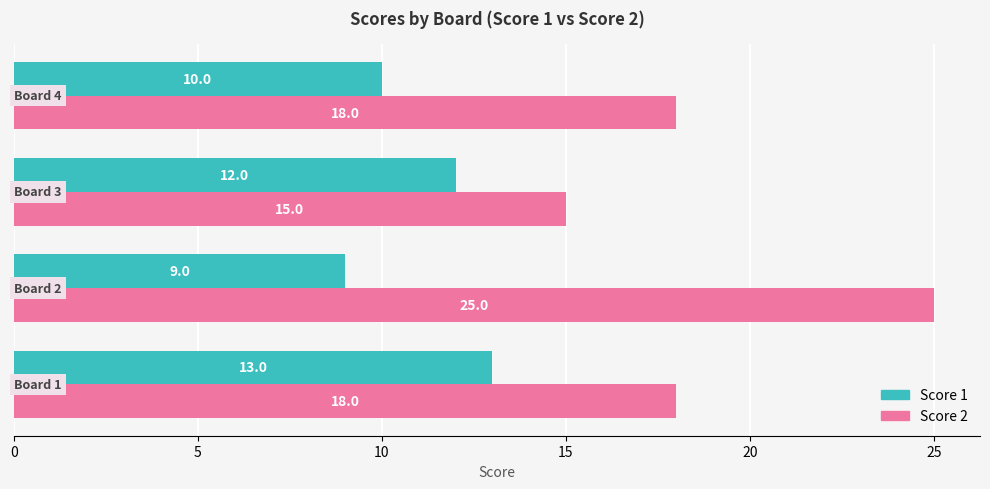

Rank the series by their maximum value, from highest to lowest.

Score 2, Score 1